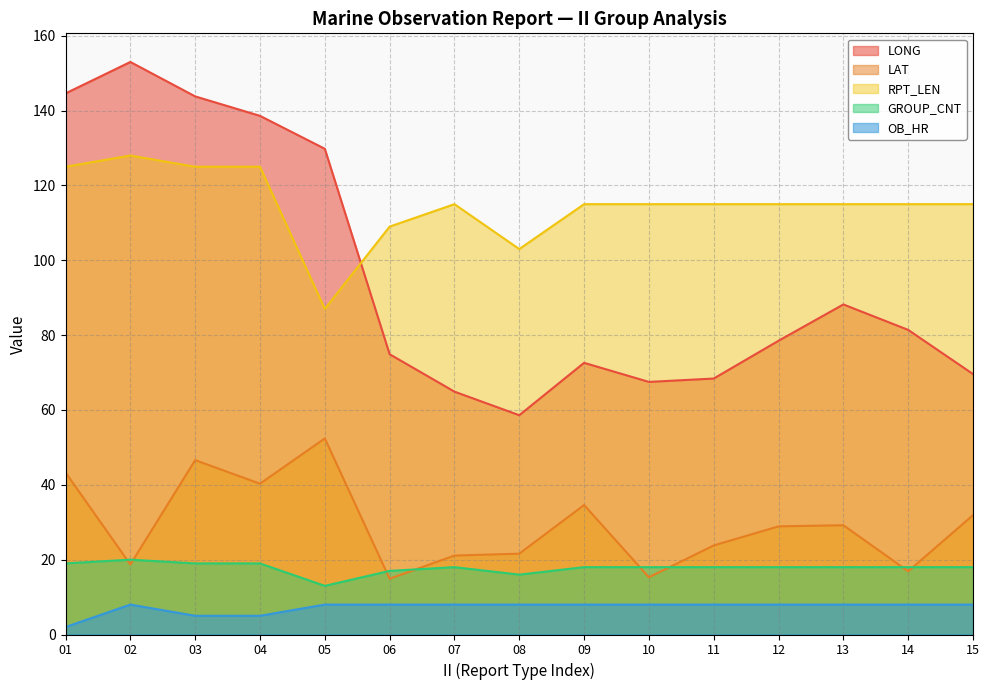

Is the value of GROUP_CNT at 09 greater than the value of OB_HR at 05?

Yes